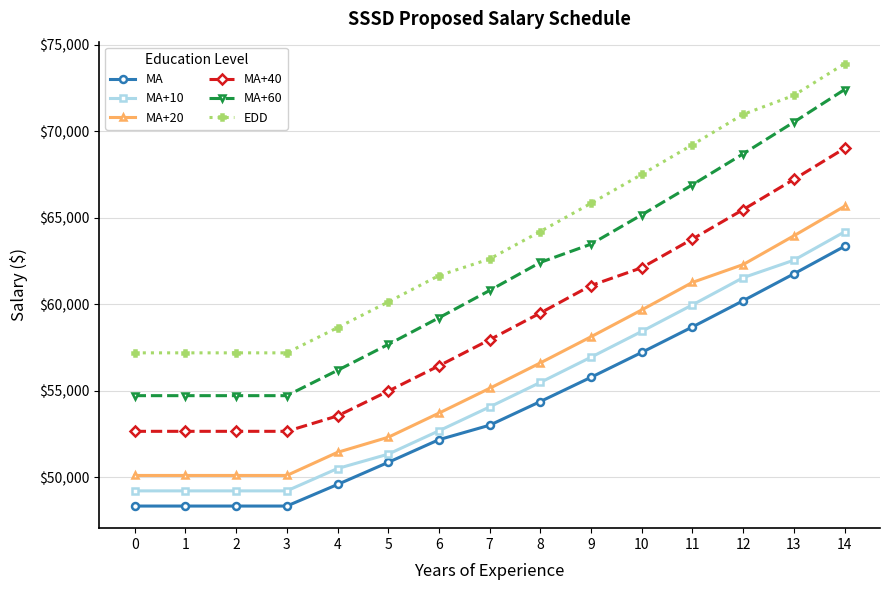

At 0, list the series in order from smallest to largest.

MA, MA+10, MA+20, MA+40, MA+60, EDD